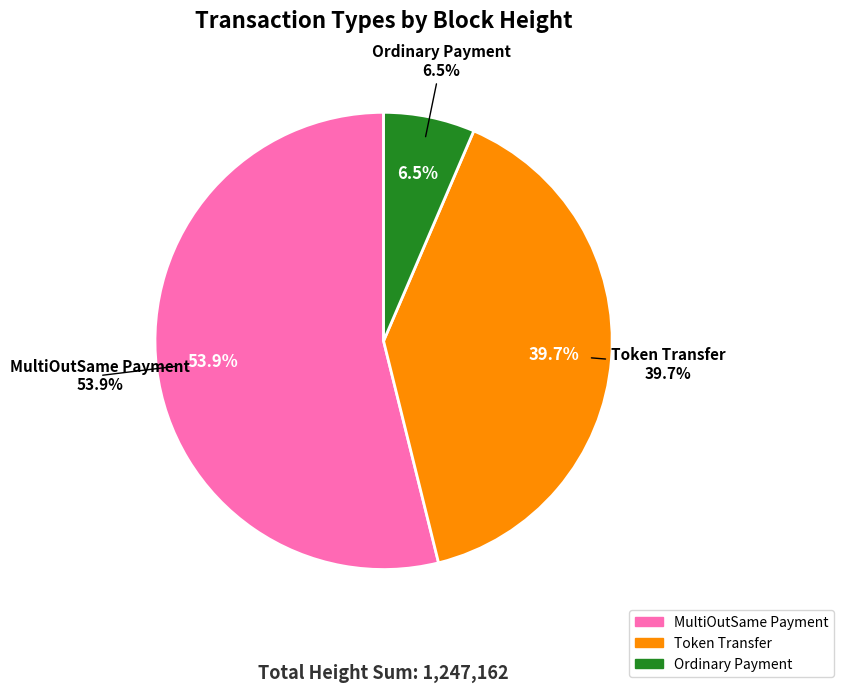

To the nearest percent, what portion does Ordinary Payment
(Height: 80511) represent?

6%